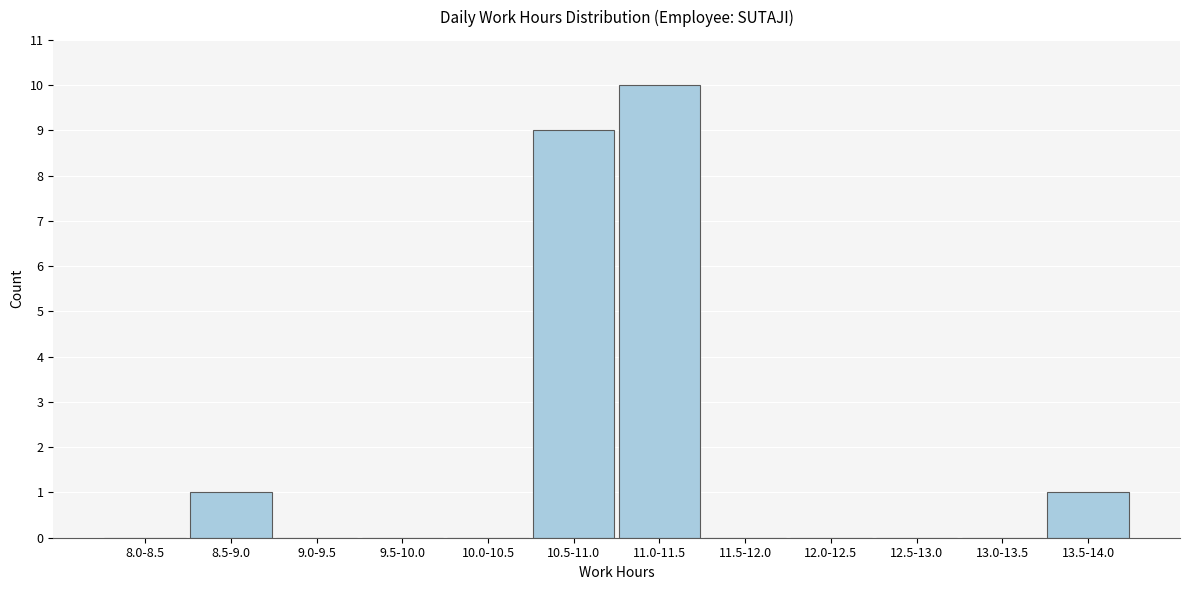

Reading left to right, list all the values displayed in this chart.

8.0-8.5=0	8.5-9.0=1	9.0-9.5=0	9.5-10.0=0	10.0-10.5=0	10.5-11.0=9	11.0-11.5=10	11.5-12.0=0	12.0-12.5=0	12.5-13.0=0	13.0-13.5=0	13.5-14.0=1